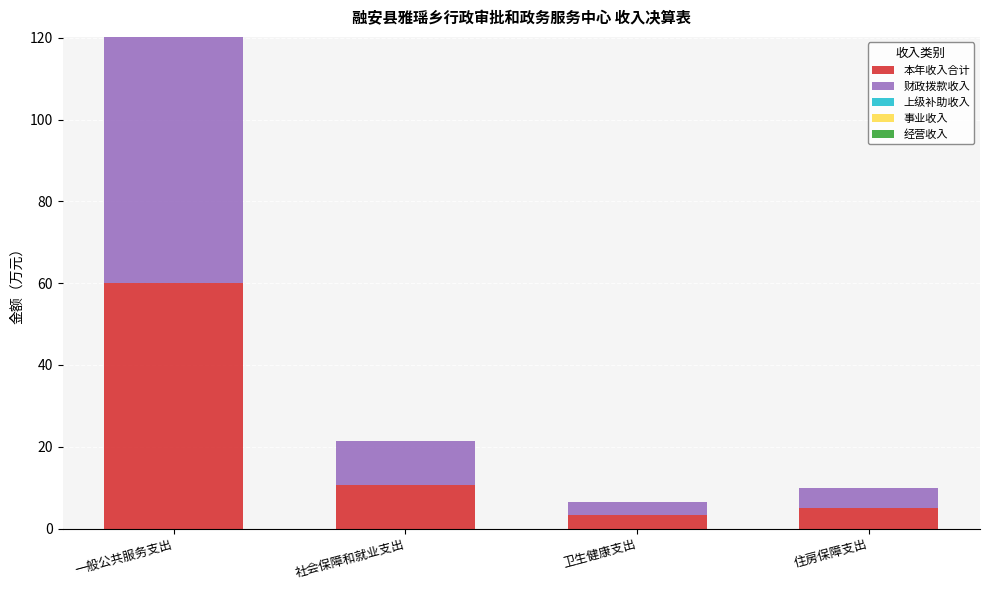

At which category is the sum across all series the highest?

一般公共服务支出